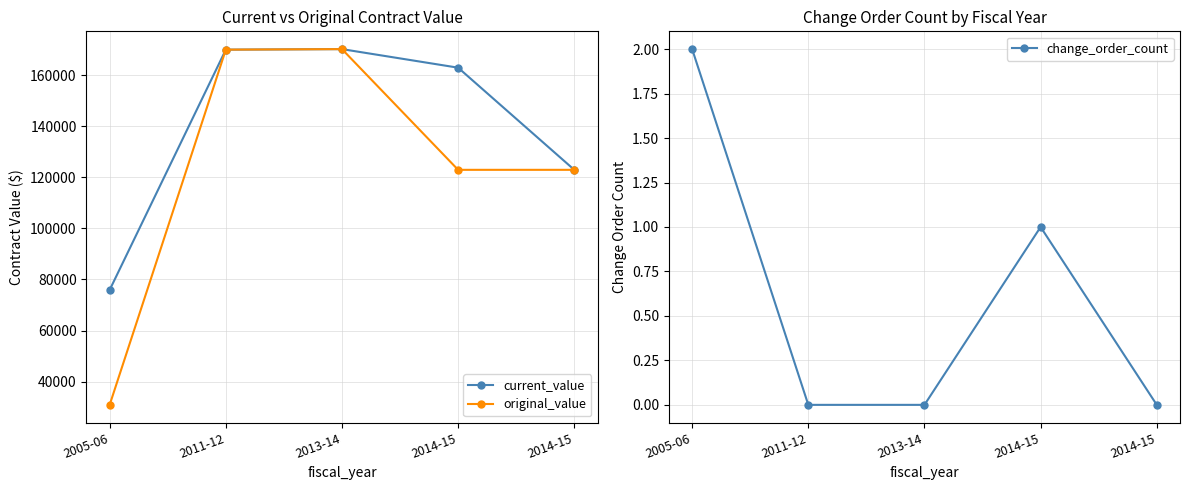

True or false: current_value and change_order_count intersect in this chart.

False